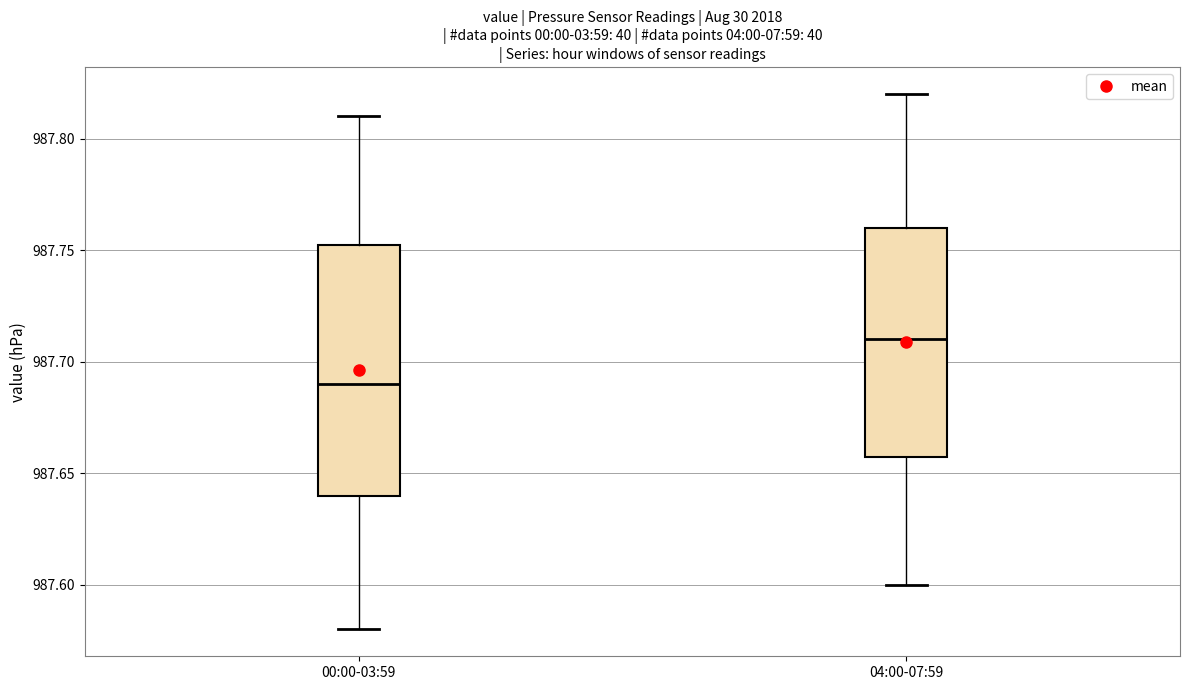

Which box has the lowest median line?

00:00-03:59